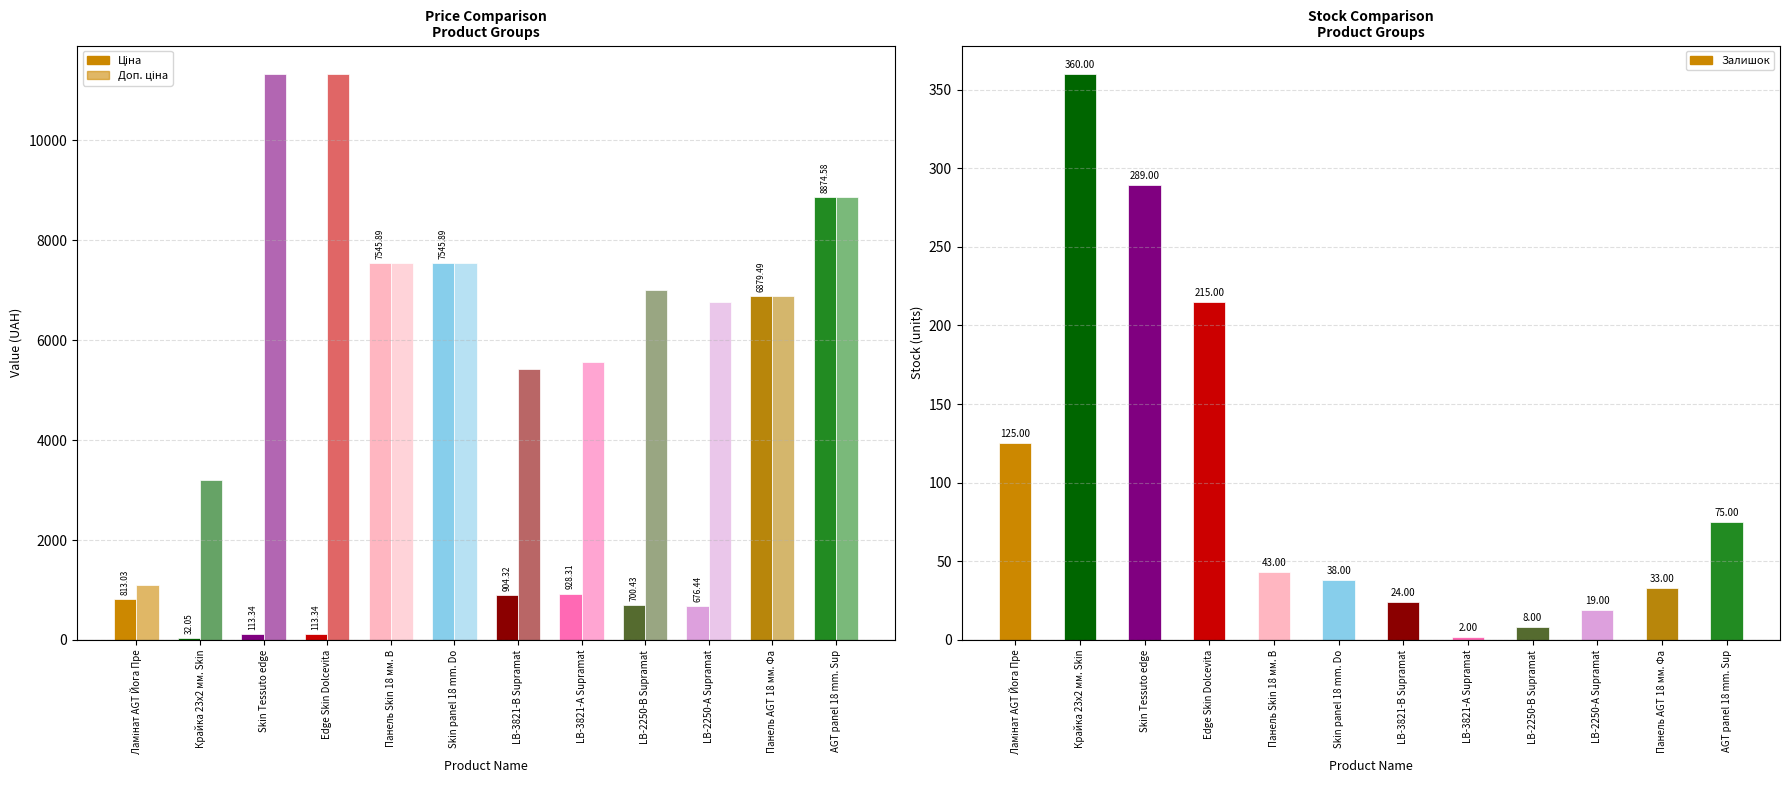

How many distinct data groups are displayed?

3